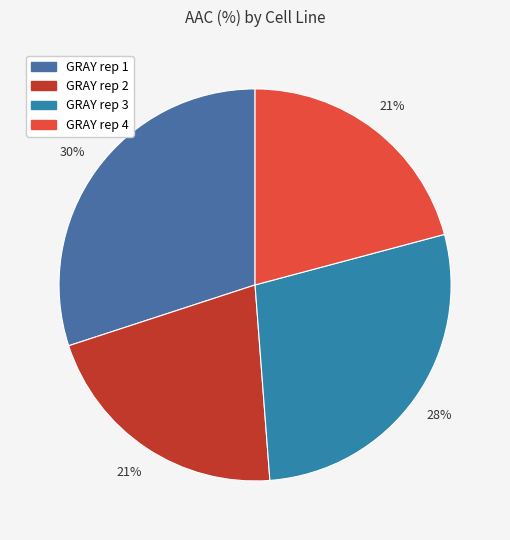

Approximately how many times larger is the value at GRAY rep 2 compared to GRAY rep 3?

0.8